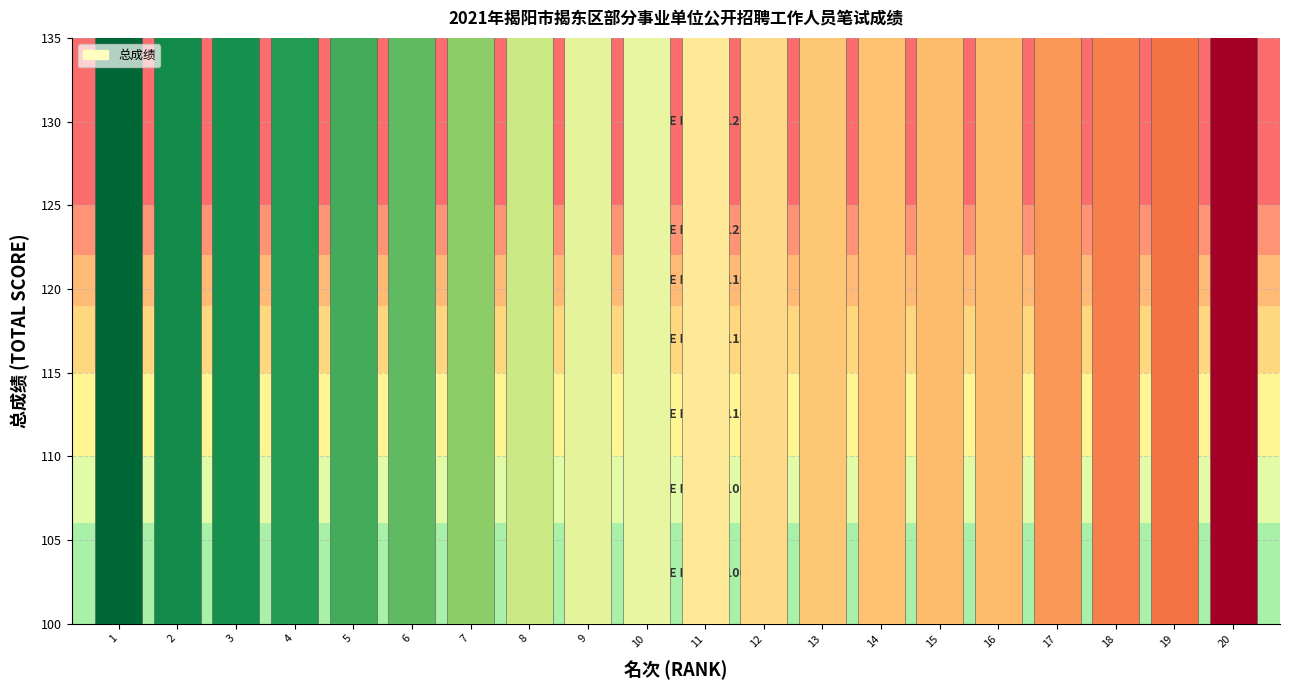

At which category does the chart reach its minimum across all series?

1